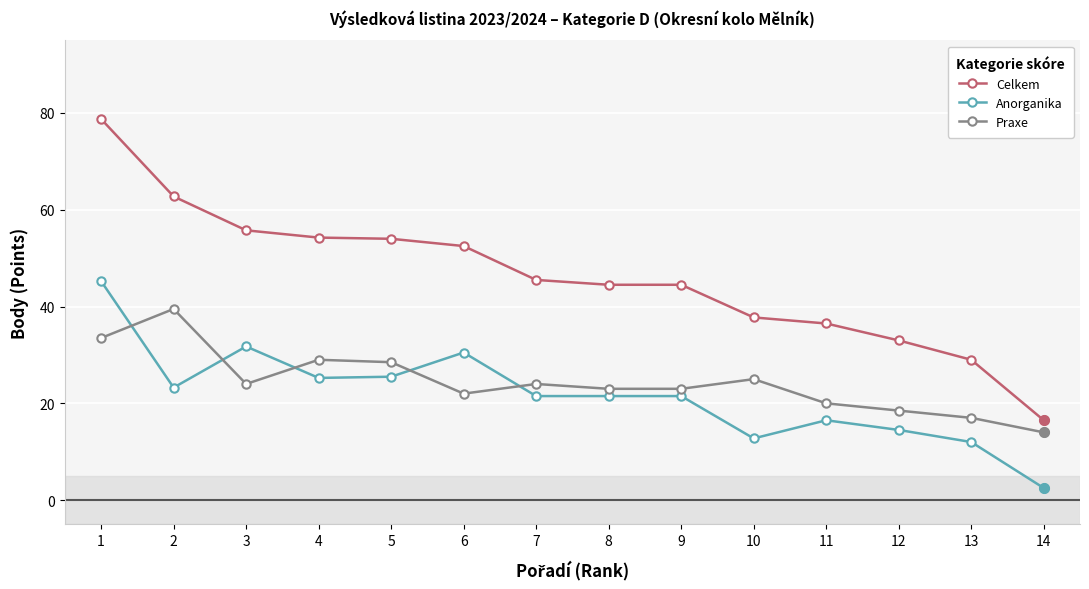

Which series has the largest total across all categories?

Celkem